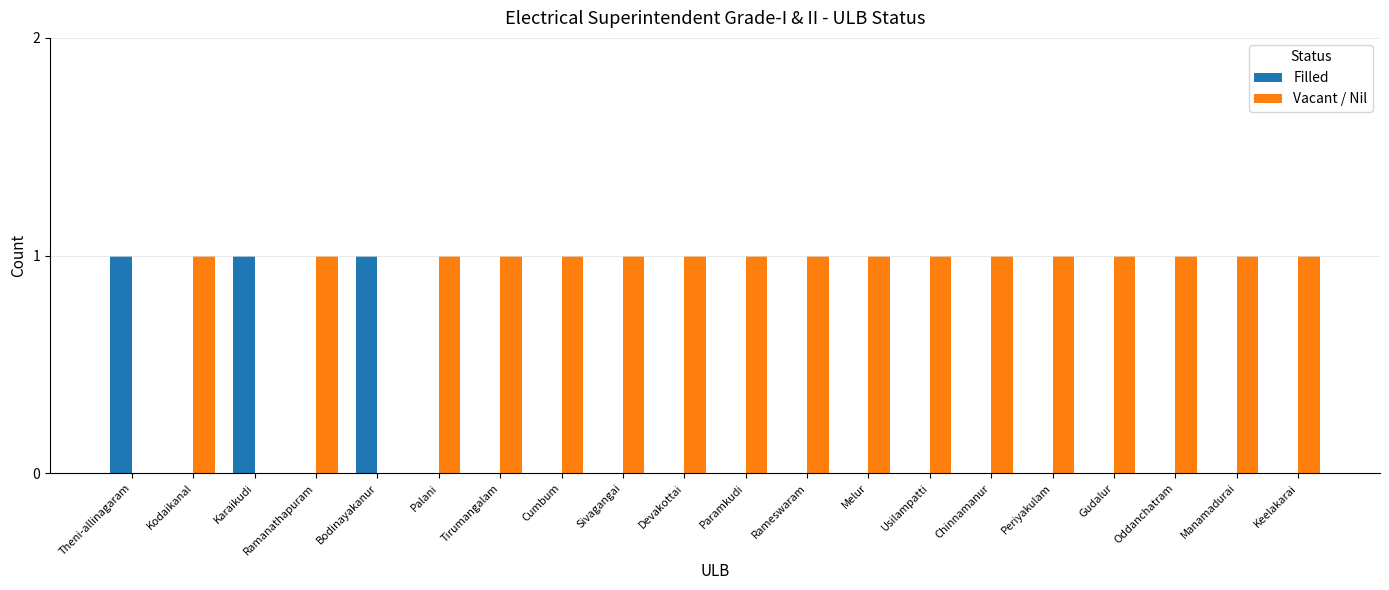

Which series has the largest total across all categories?

Vacant / Nil